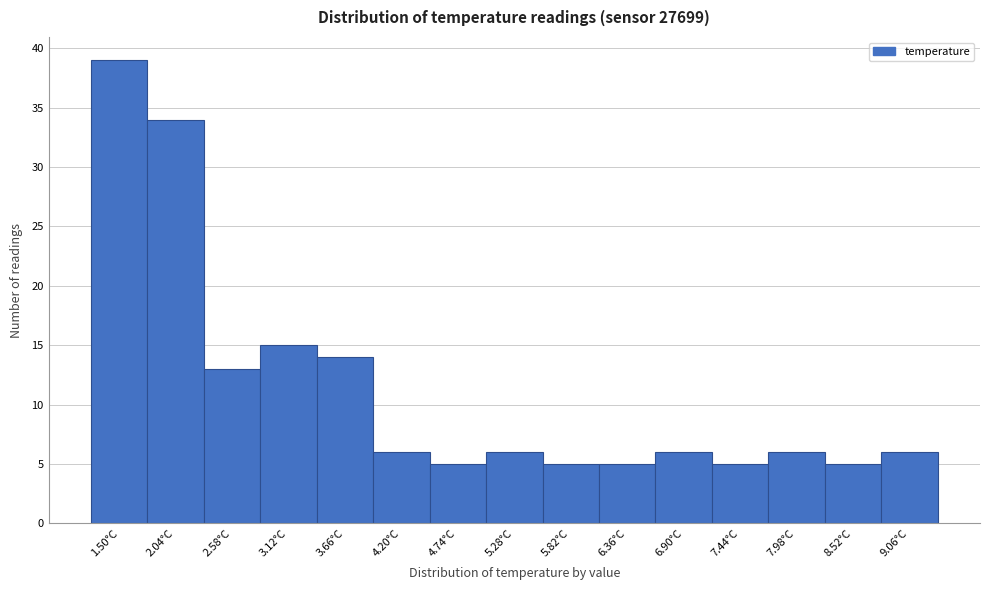

Reading left to right, extract all data points from this chart.

39	34	13	15	14	6	5	6	5	5	6	5	6	5	6